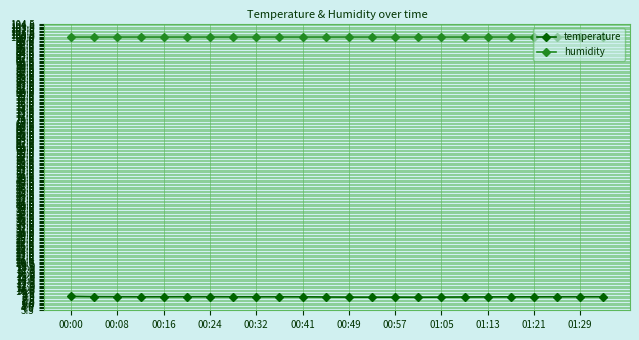

What is the value of the humidity point at the 20th from the left?

100.0